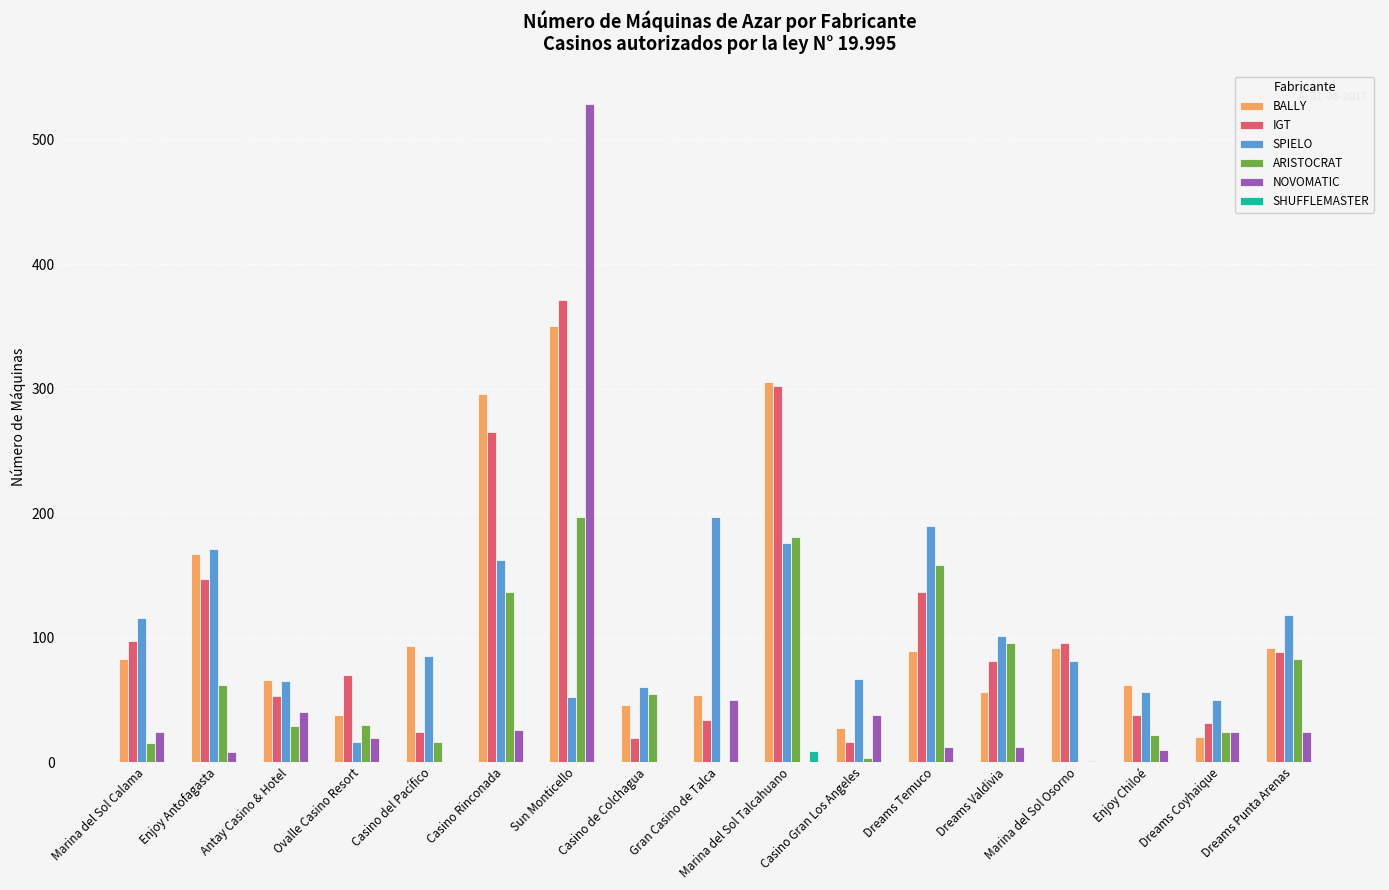

Between Marina del Sol Calama and Ovalle Casino Resort, which series saw the biggest shift?

SPIELO